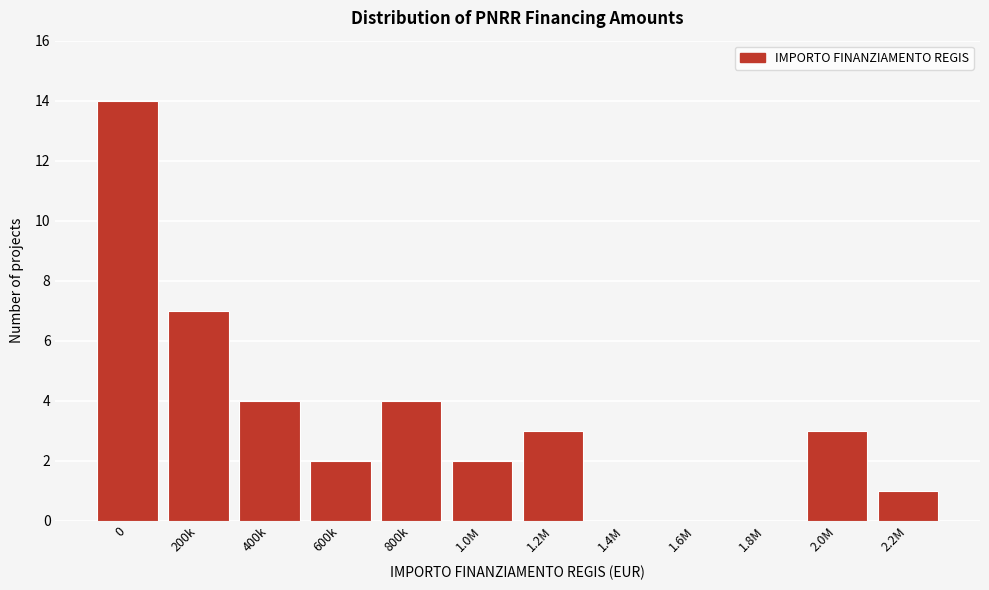

Reading left to right, transcribe all the data shown in this chart.

0=14	200k=7	400k=4	600k=2	800k=4	1.0M=2	1.2M=3	1.4M=0	1.6M=0	1.8M=0	2.0M=3	2.2M=1